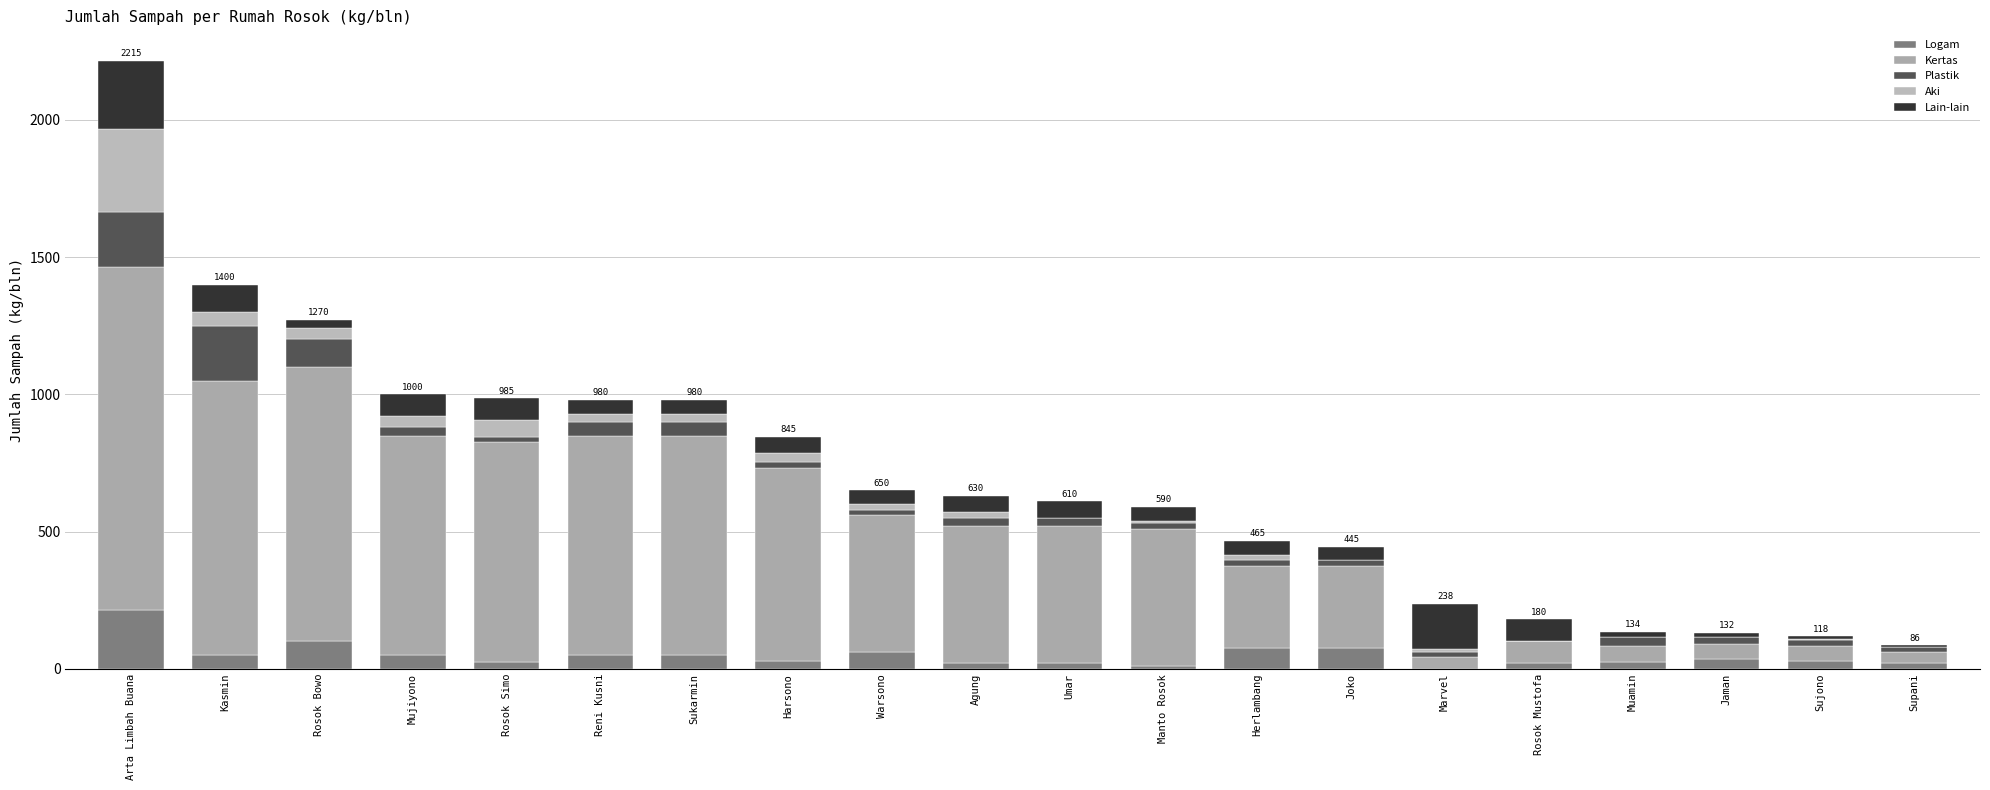

How many series are shown in this chart?

5